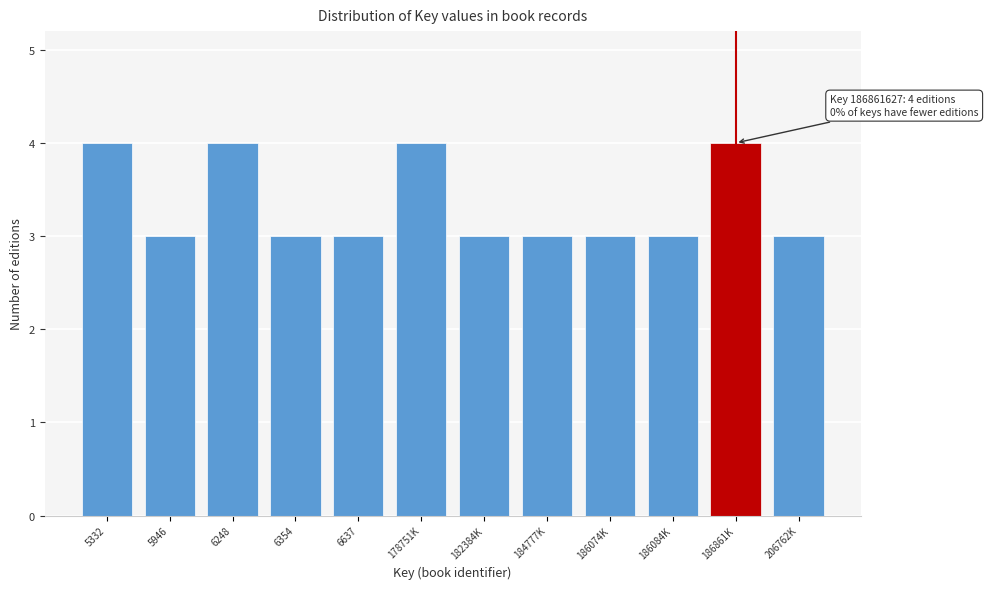

Reading left to right, extract all data points from this chart.

5332=4	5946=3	6248=4	6354=3	6637=3	178751K=4	182384K=3	184777K=3	186074K=3	186084K=3	186861K=4	206762K=3